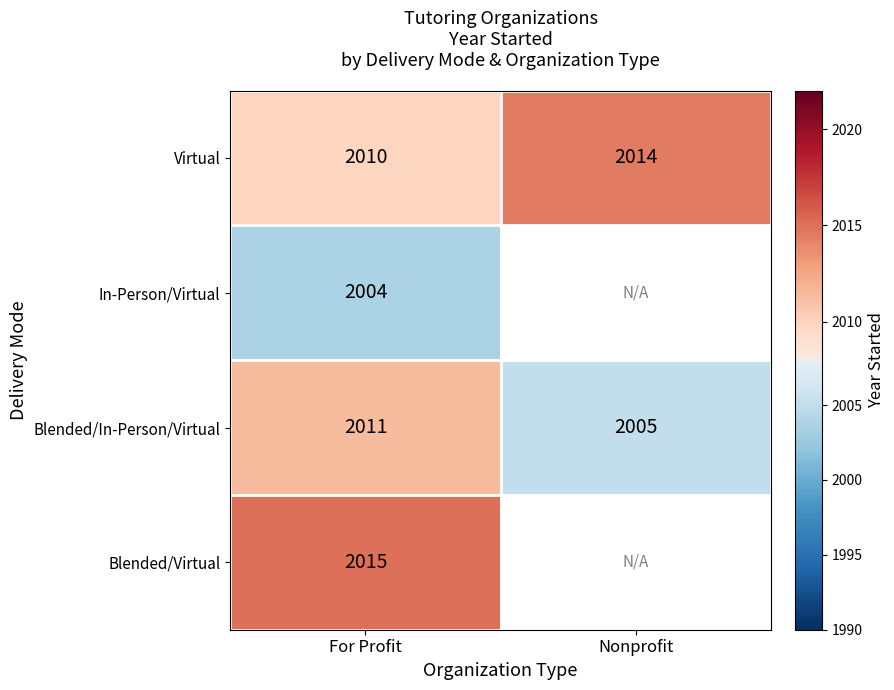

How many series are shown in this chart?

4